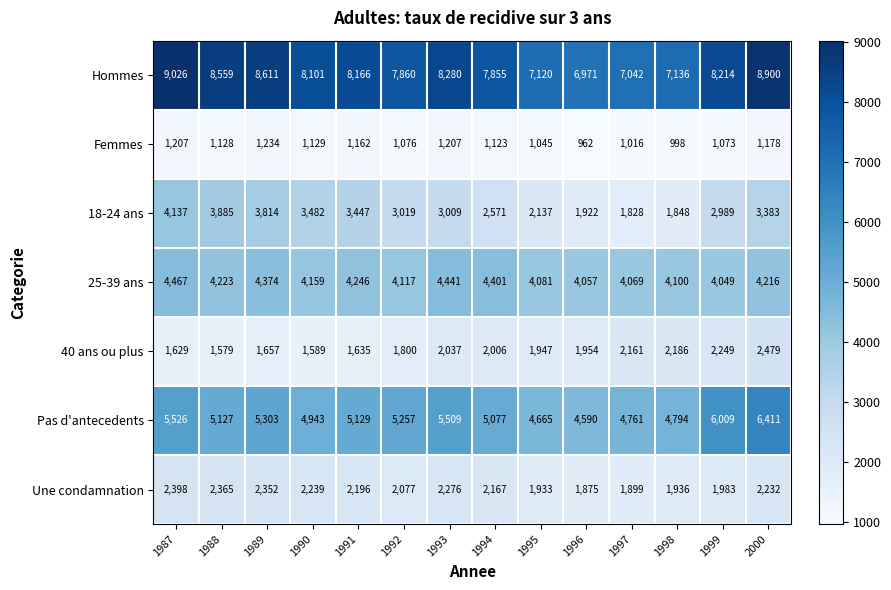

At which category is the sum across all series the highest?

2000